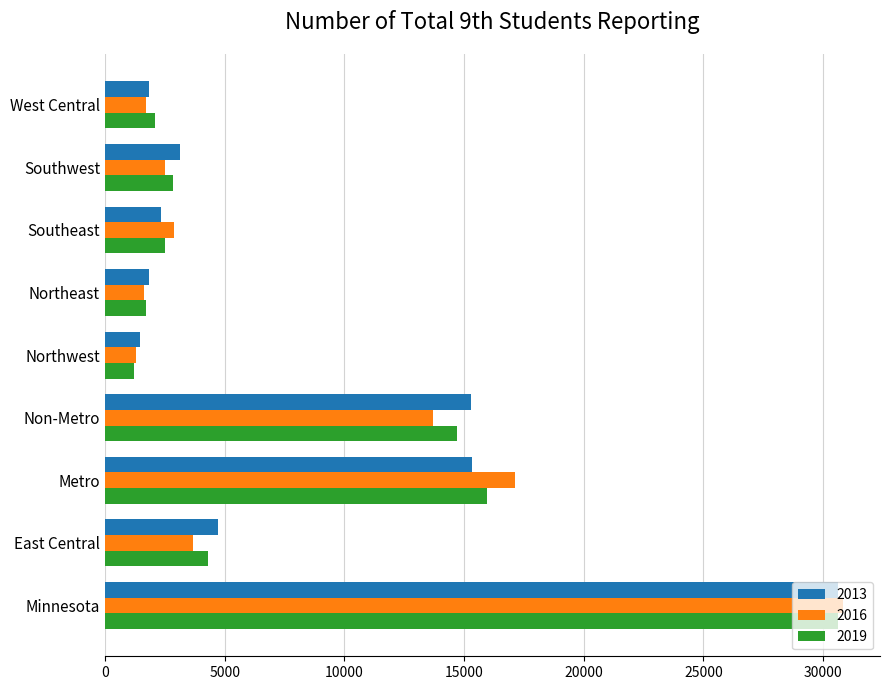

Is it true that 2019 equals 48514 at Minnesota?

False